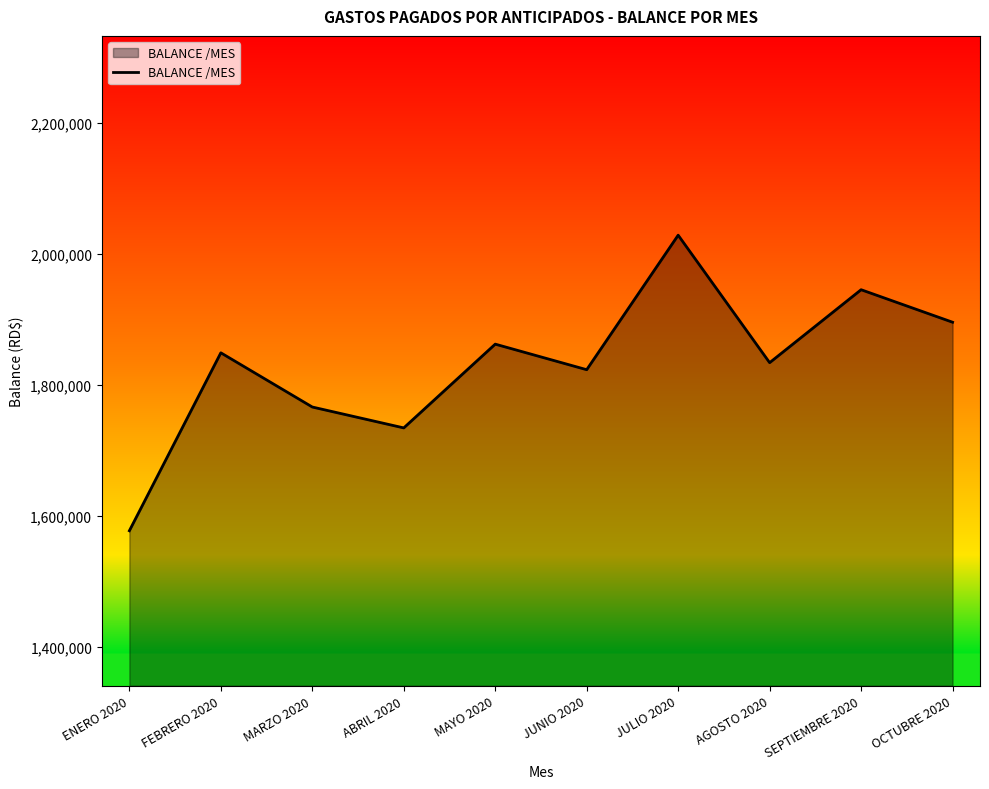

What is the smallest value displayed?

1577116.1